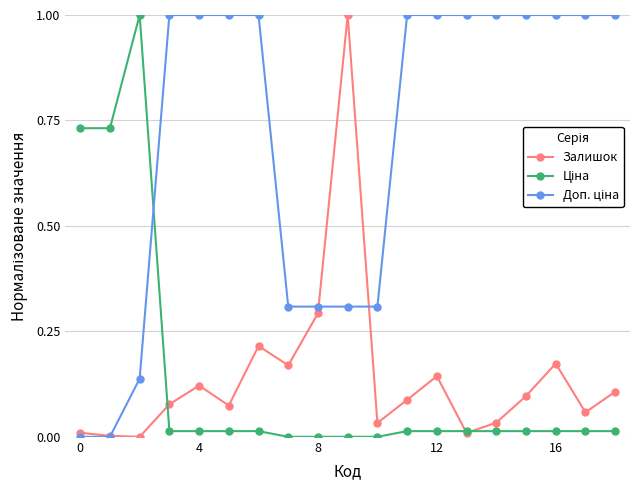

Count the number of data series in this chart.

3